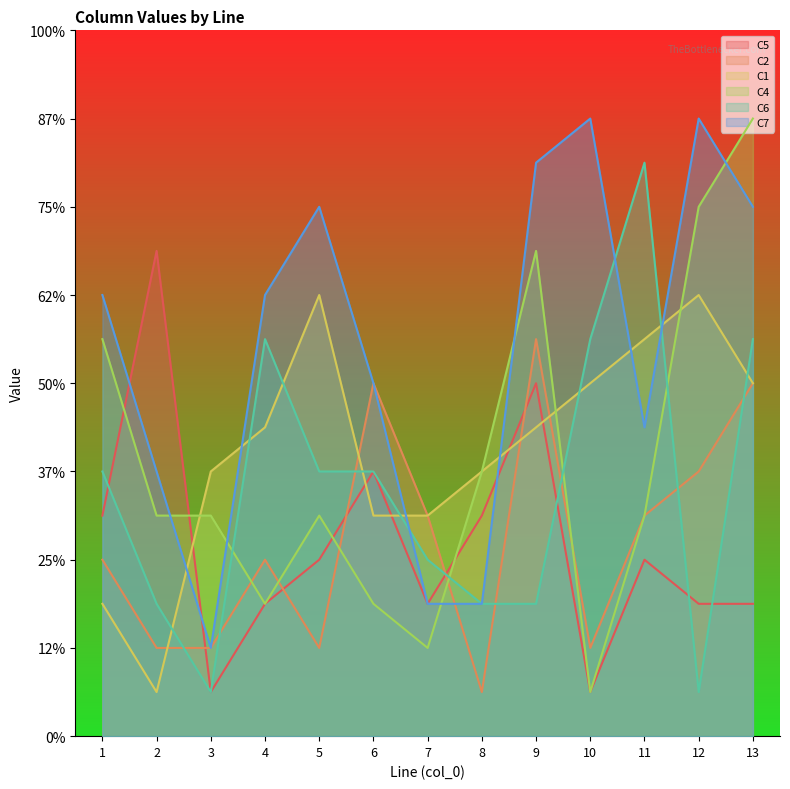

Rank the series by their maximum value, from lowest to highest.

C2, C1, C5, C6, C4, C7